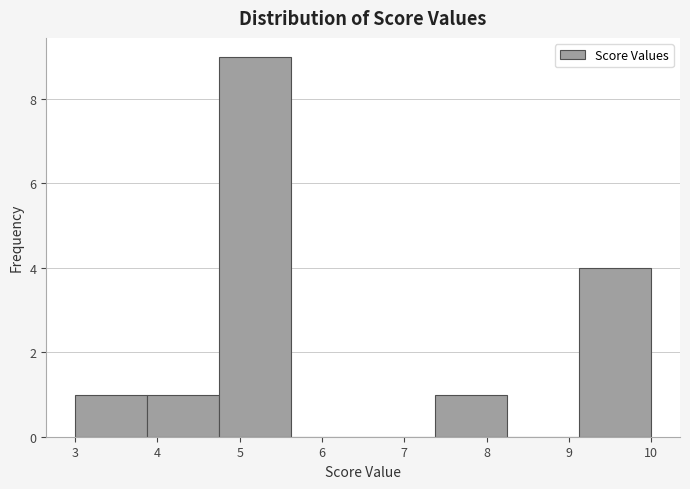

Reading left to right, transcribe this chart: for each bar, give the range it covers on the x-axis and its height. Neither the bar edges nor the heights are printed on the chart, so give them approximately, as read against the axes.

3.0 to 3.9: 1
3.9 to 4.8: 1
4.8 to 5.6: 9
5.6 to 6.5: 0
6.5 to 7.4: 0
7.4 to 8.3: 1
8.3 to 9.1: 0
9.1 to 10.0: 4